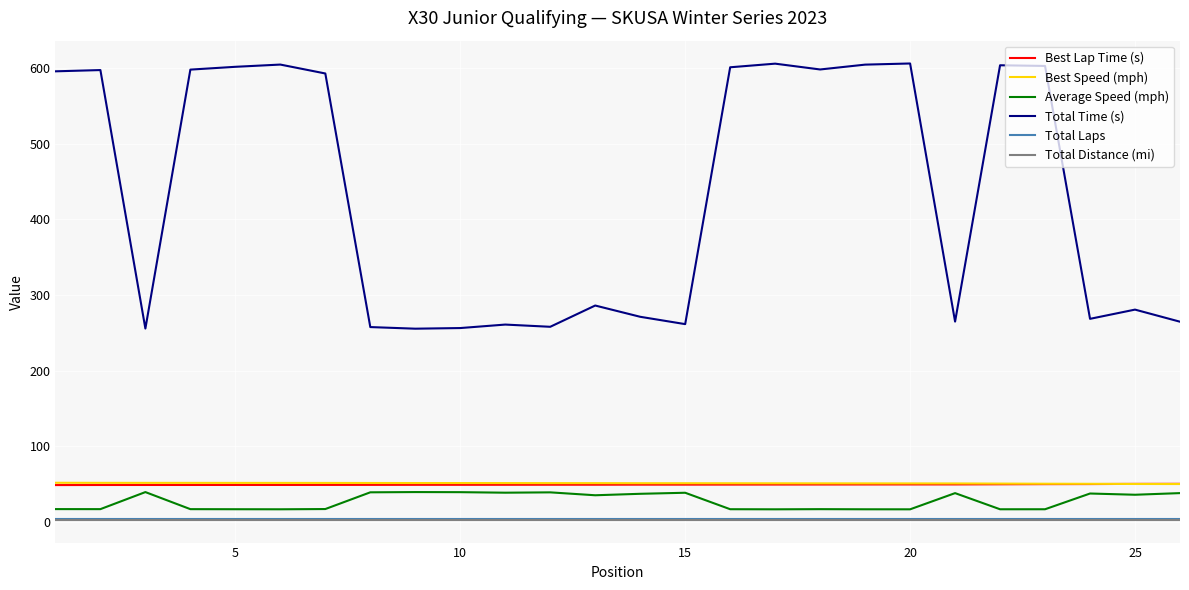

What is the maximum value for Total Time (s)?

606.4